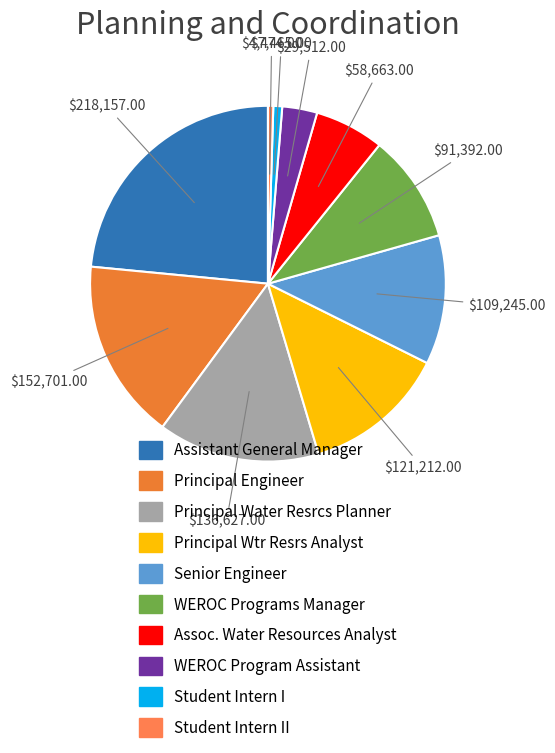

Does any single category account for the majority?

No